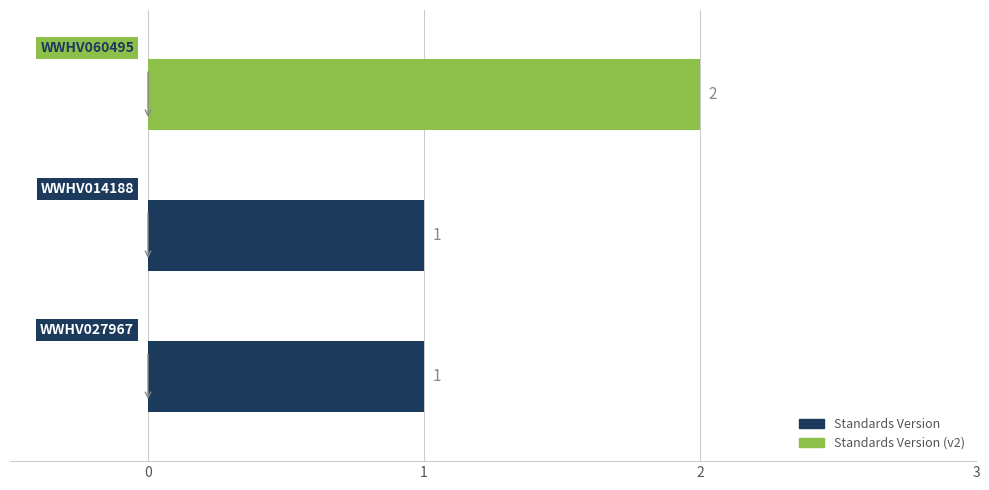

What is the greatest value displayed?

2